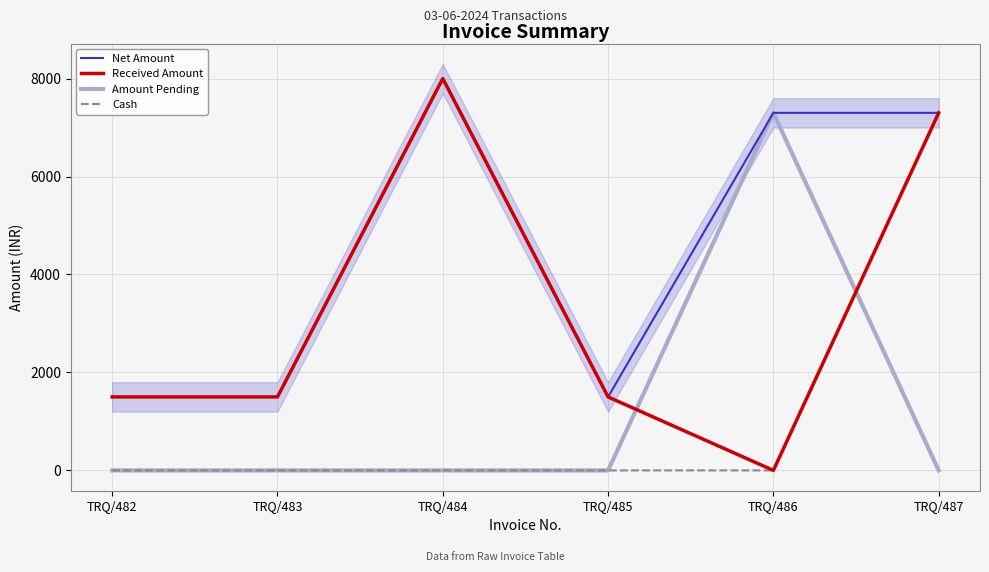

What is the sum of the Amount Pending values at TRQ/482 and TRQ/486?

7300